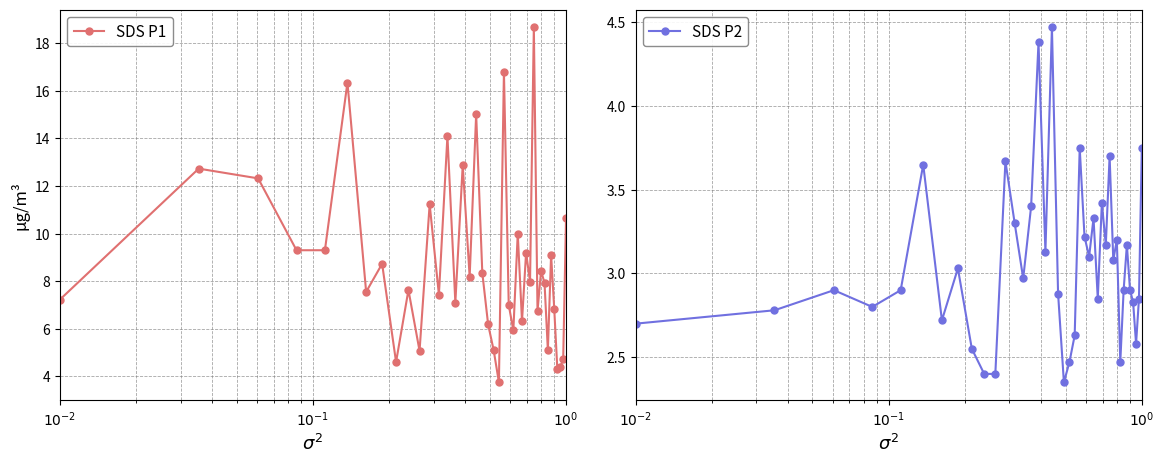

In SDS P2, how many points are higher than both neighbors (excluding endpoints)?

12